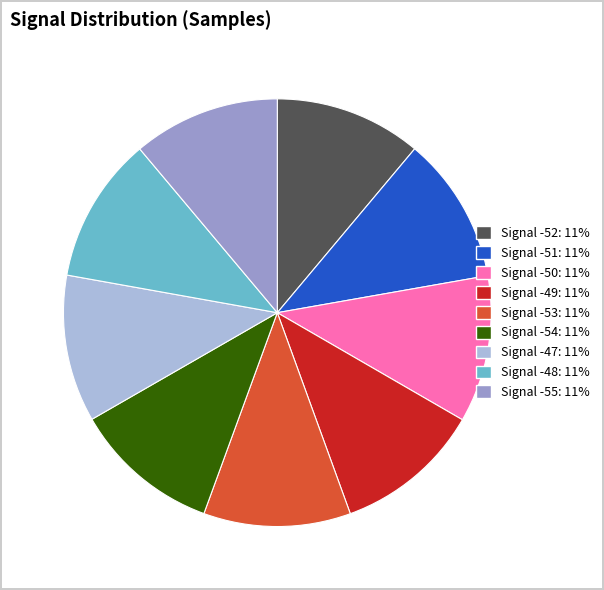

Does any single category account for the majority?

No